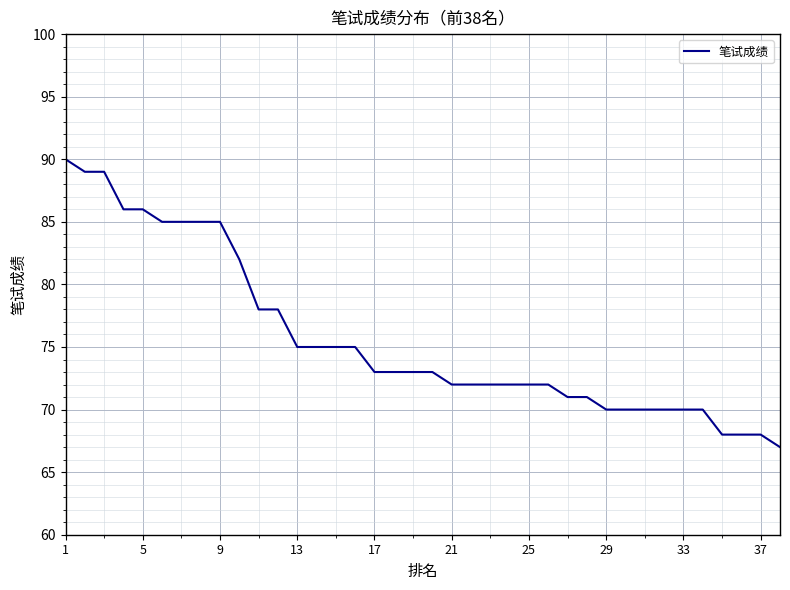

What is the difference between the maximum and minimum values?

23